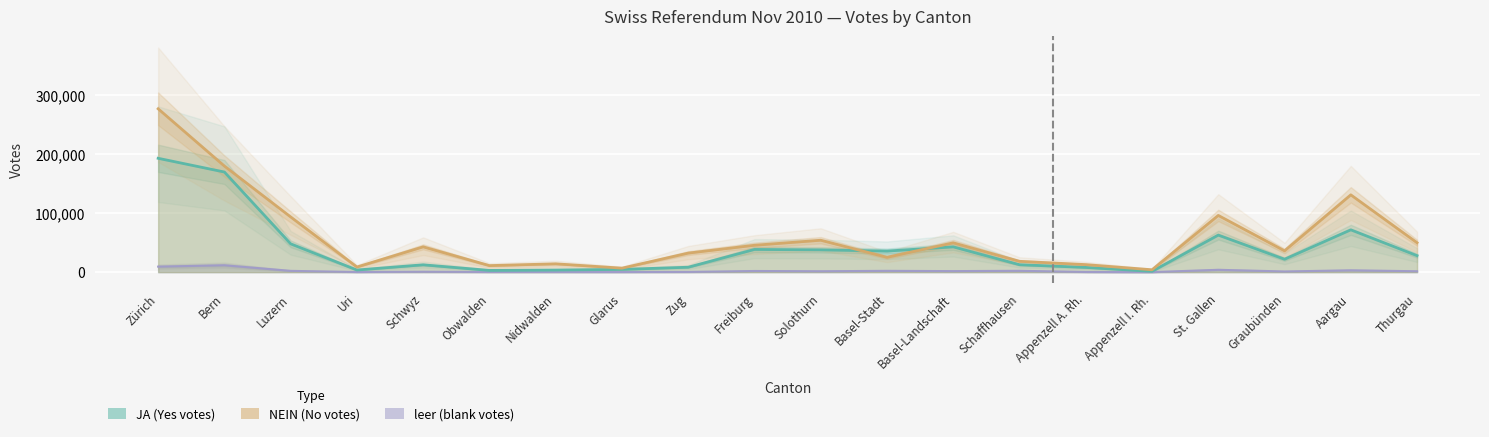

What are all the series names shown in the legend?

leer (blank votes), JA (Yes votes), NEIN (No votes)